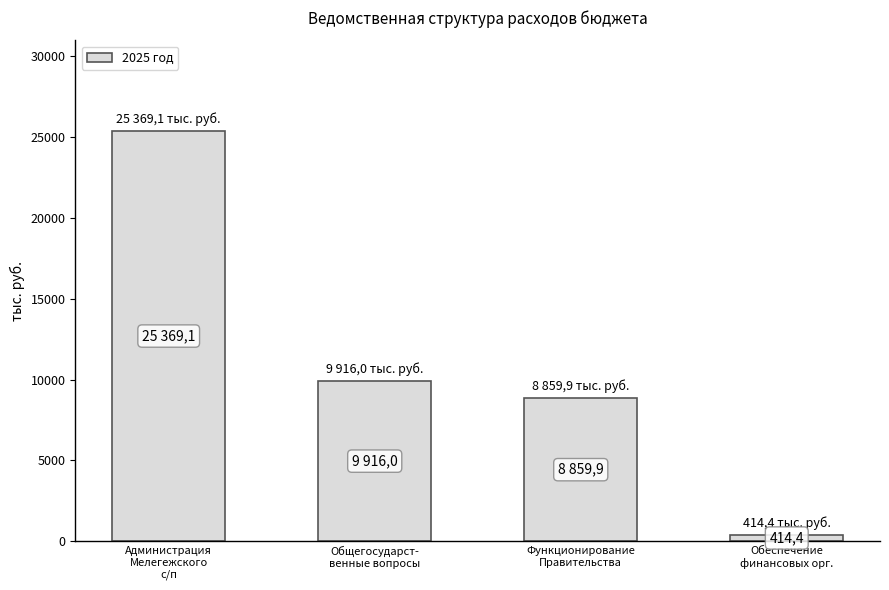

What is the difference between the maximum and minimum values?

24954.7